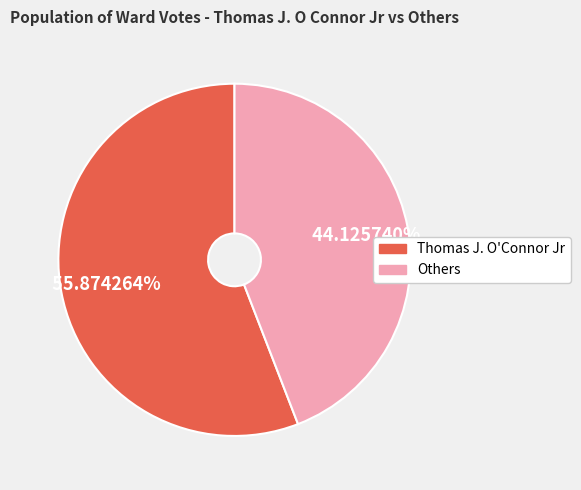

How many segments does this pie chart have?

2